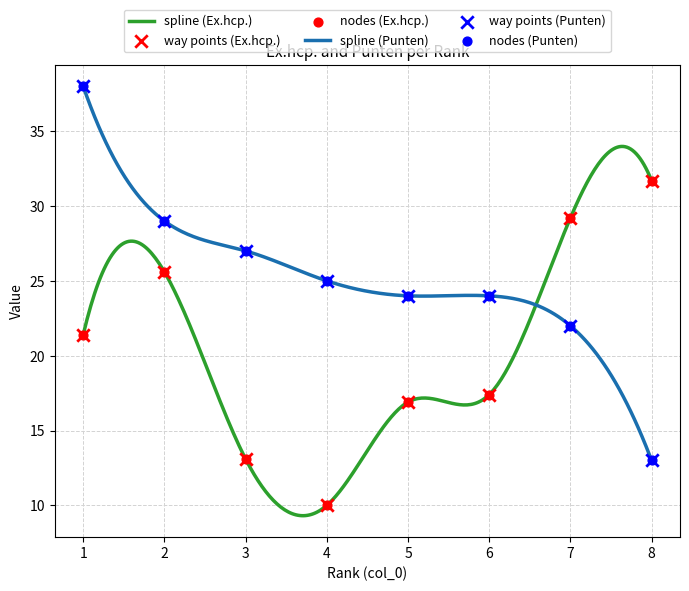

Which series reaches the maximum Y coordinate?

Punten